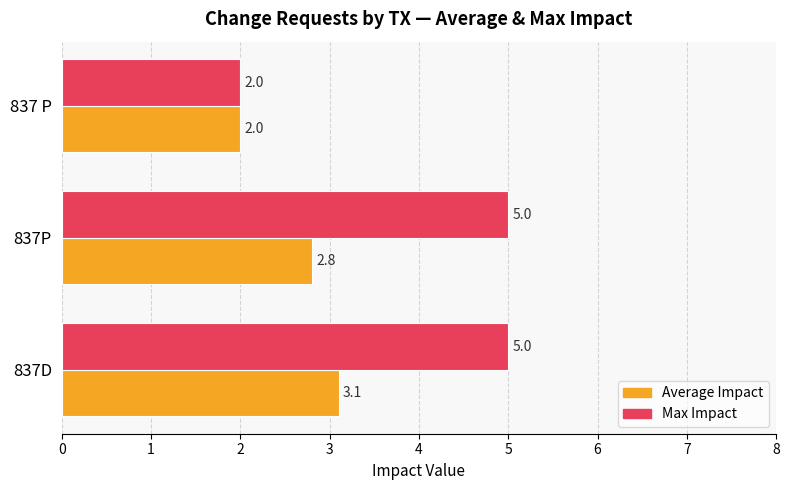

At which category is the sum across all series the highest?

837D